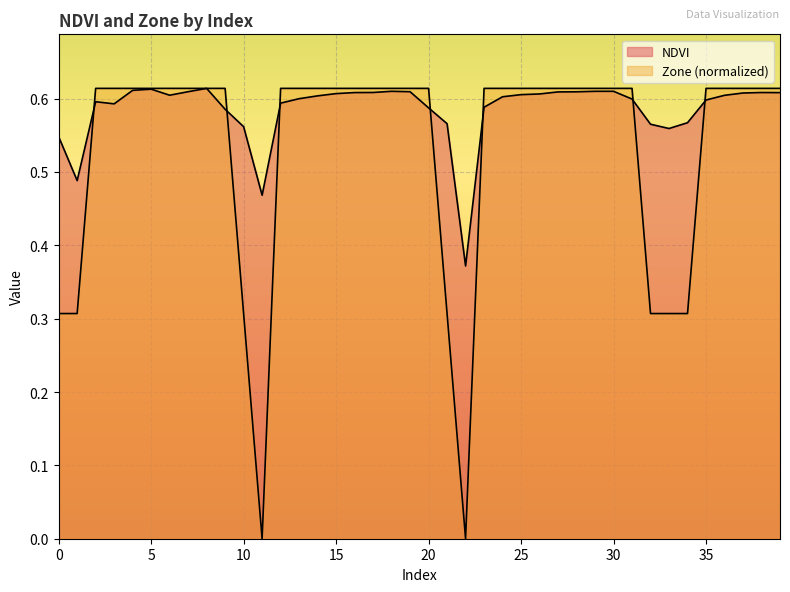

At which label is Zone closest to 0?

11